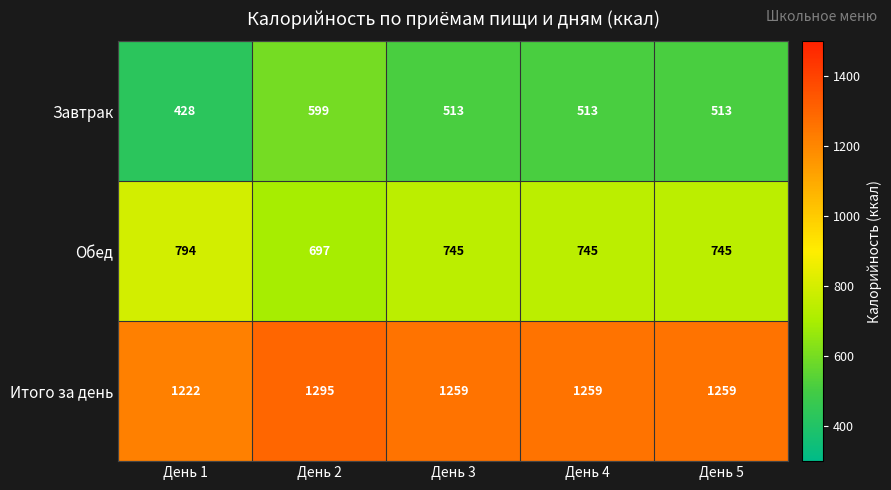

How many distinct data groups are displayed?

3